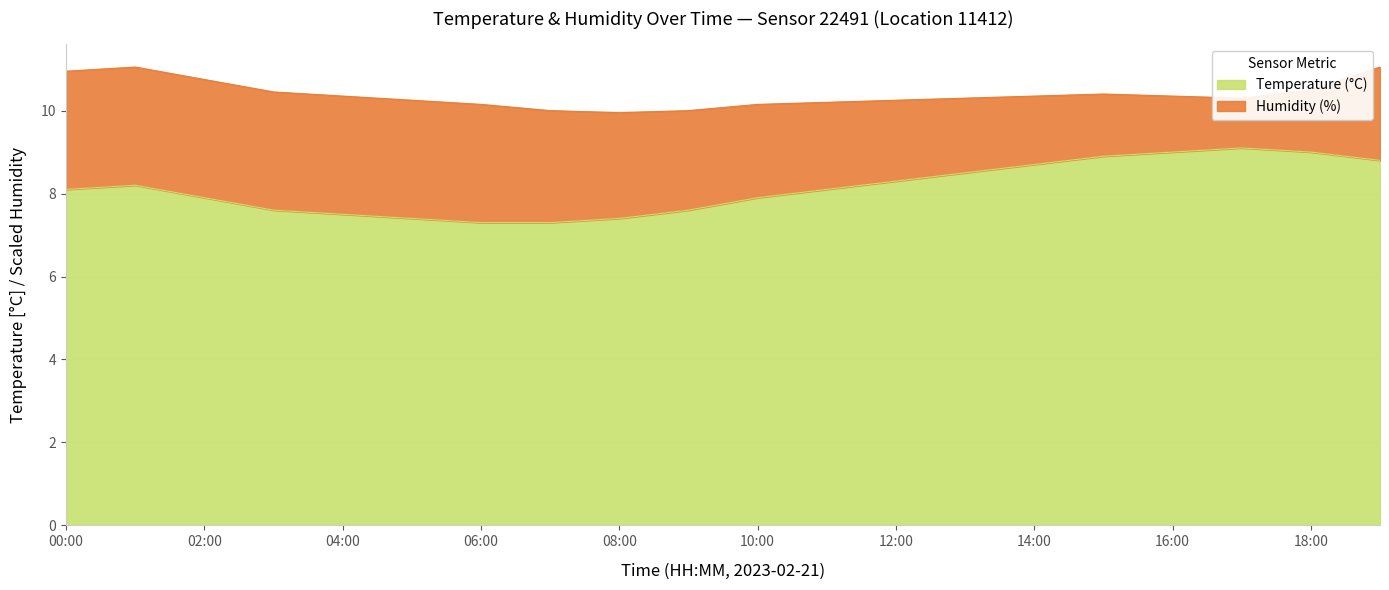

At which category does the chart reach its peak across all series?

17:00